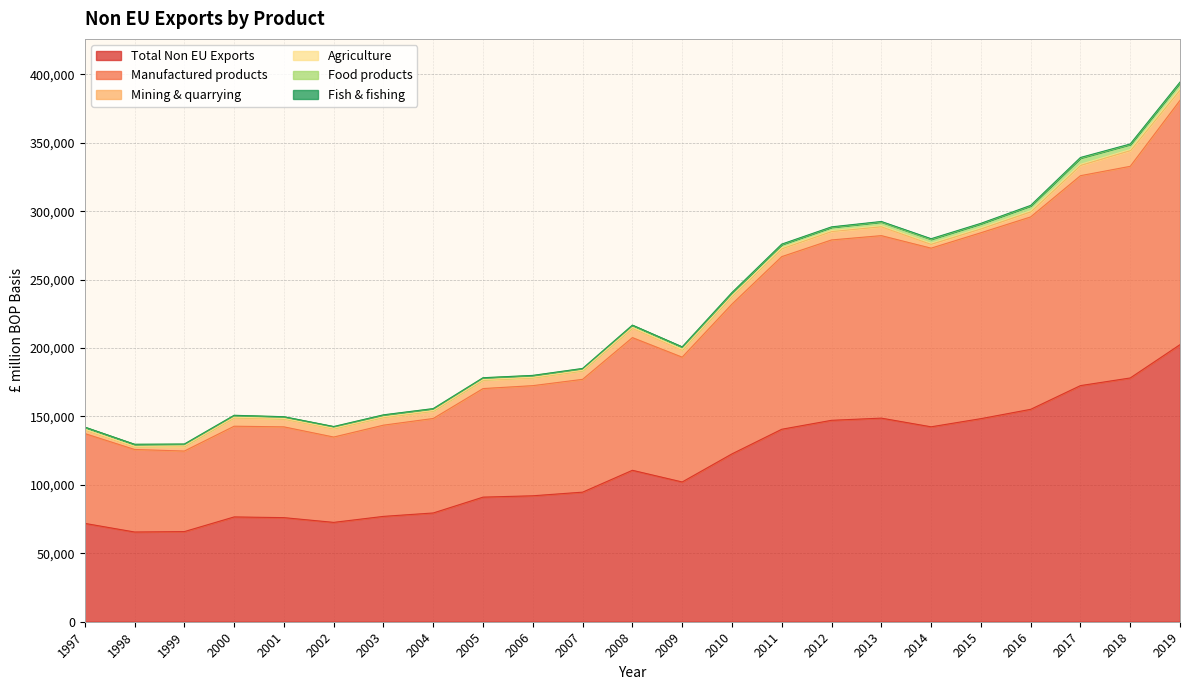

Where is Manufactured products nearest to the value 118714?

2011